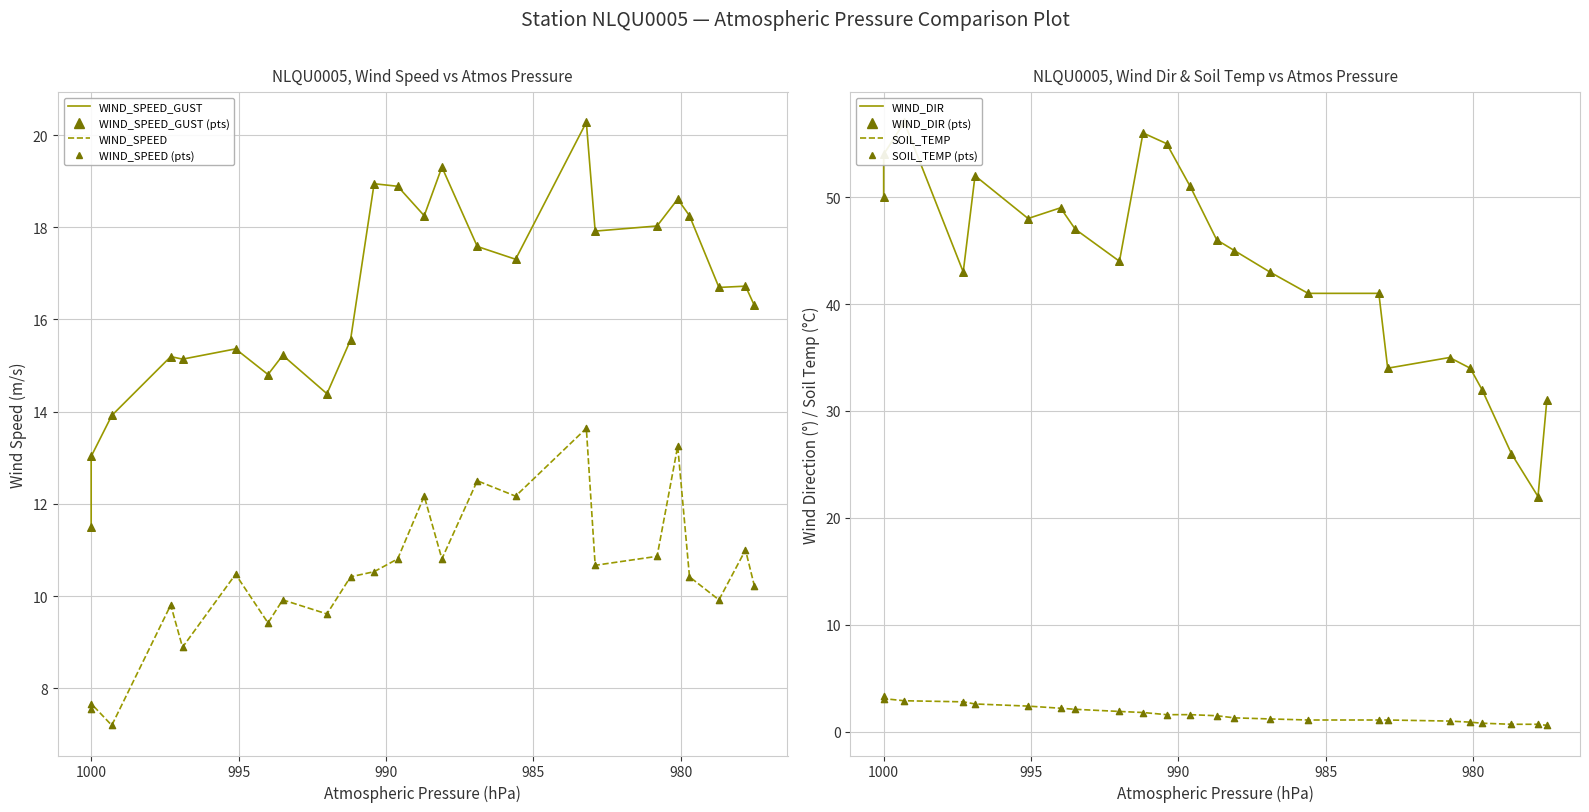

Which series reaches the minimum Y coordinate?

SOIL_TEMP